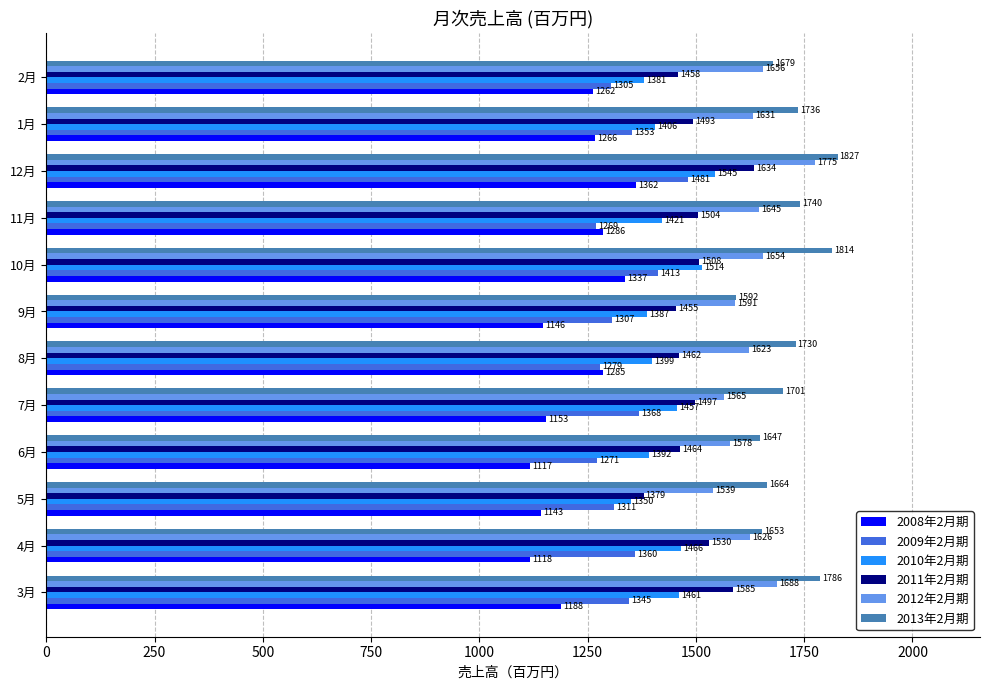

Count the number of categories in the chart.

12